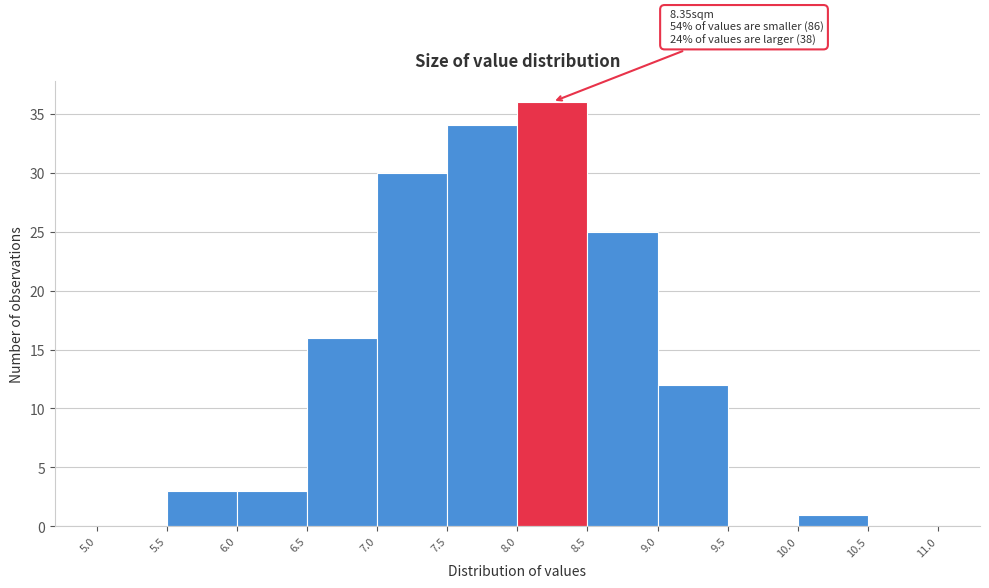

Over which range of the x-axis is the bar tallest?

8.0 to 8.5